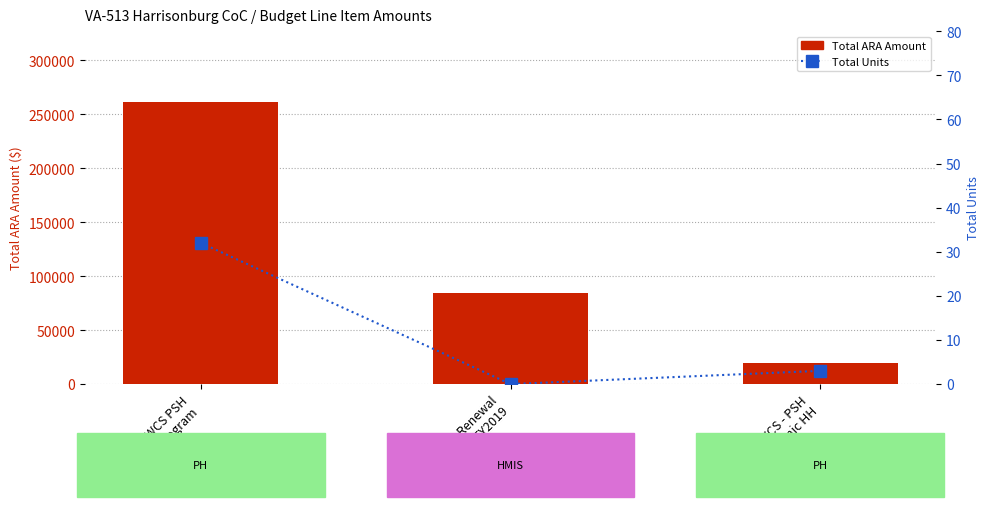

The Total ARA Amount series shows 19260 at NWCS - PSH
Chronic HH. True or false?

True